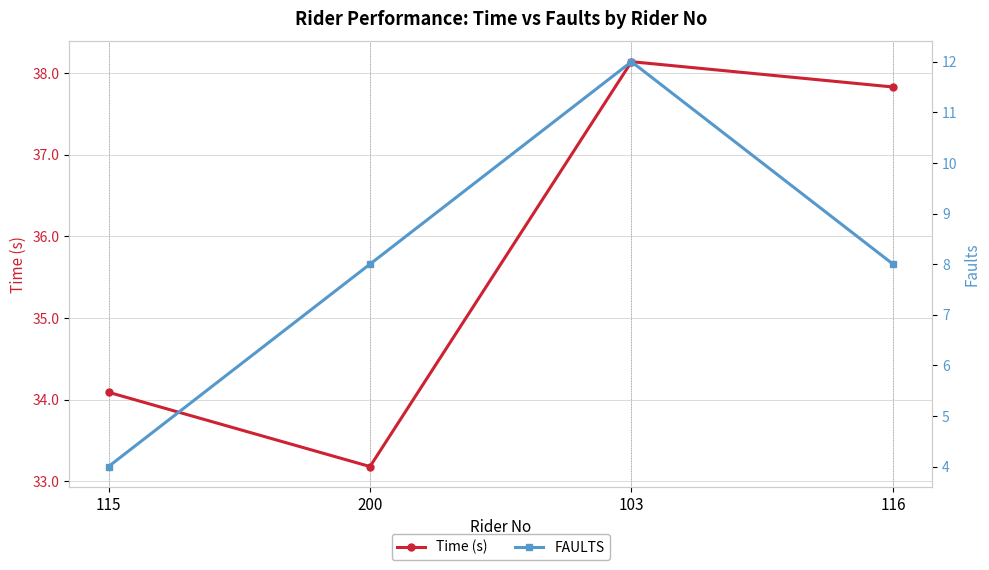

True or false: Time (s) and FAULTS cross at least once.

False